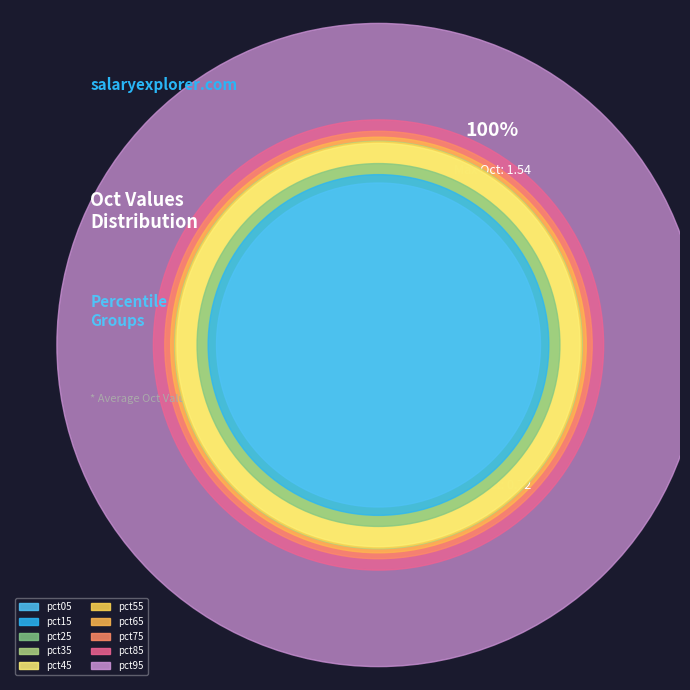

What percentage is the pct05 slice, to the nearest percent?

6%